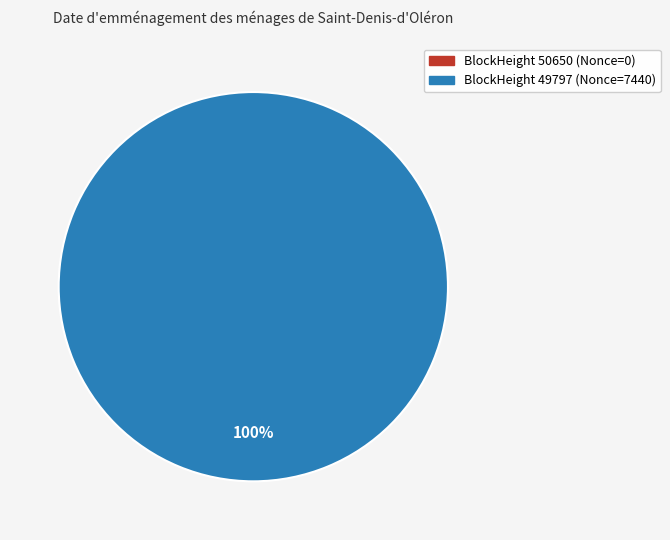

Which slice is the smallest?

50650